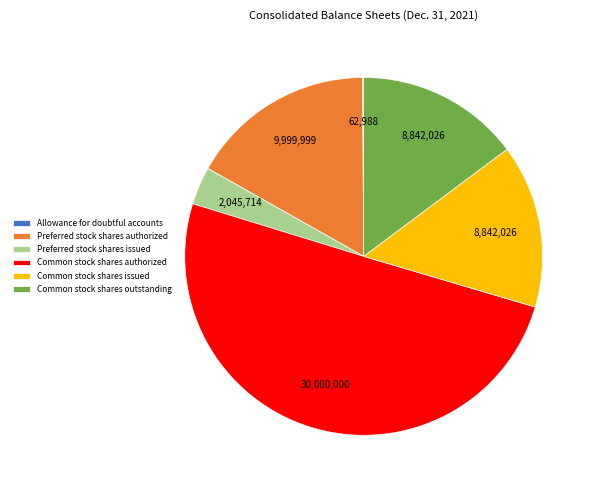

Between Common stock shares outstanding and Preferred stock shares issued, which is larger?

Common stock shares outstanding